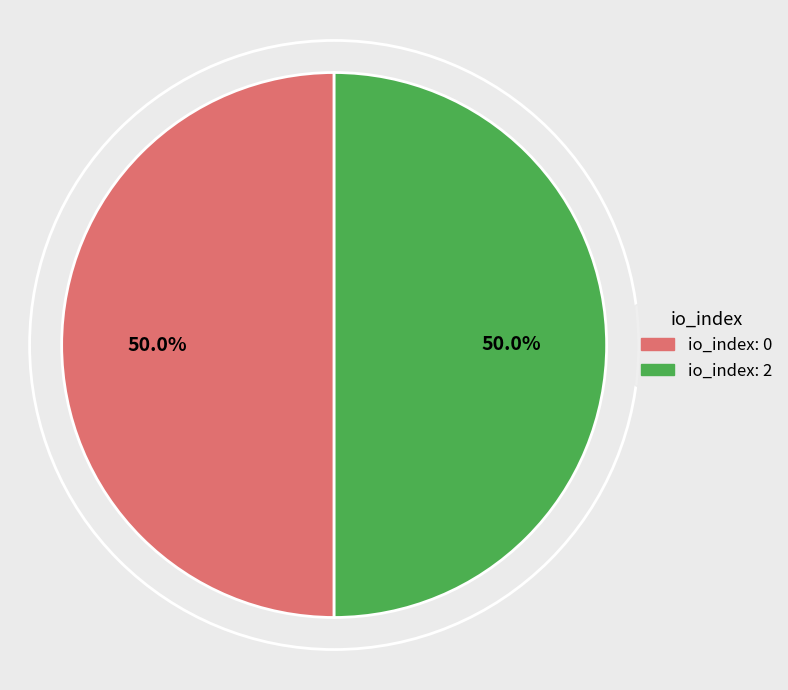

Rank the categories by value from lowest to highest.

io_index=0, io_index=2